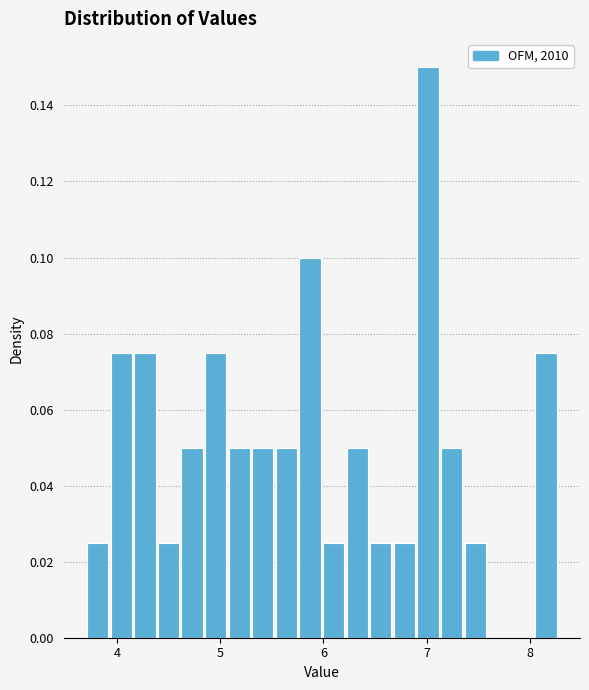

Around what value on the x-axis is the tallest bar? Give the approximate position of its centre, as read against the axis.

7.0